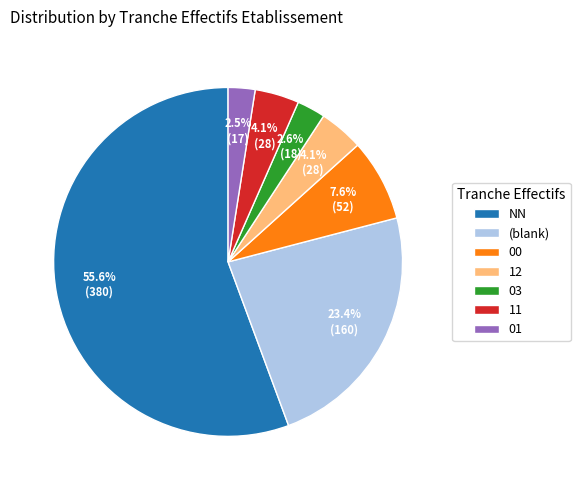

What is the ratio of the value at 03 to the value at 11?

0.6